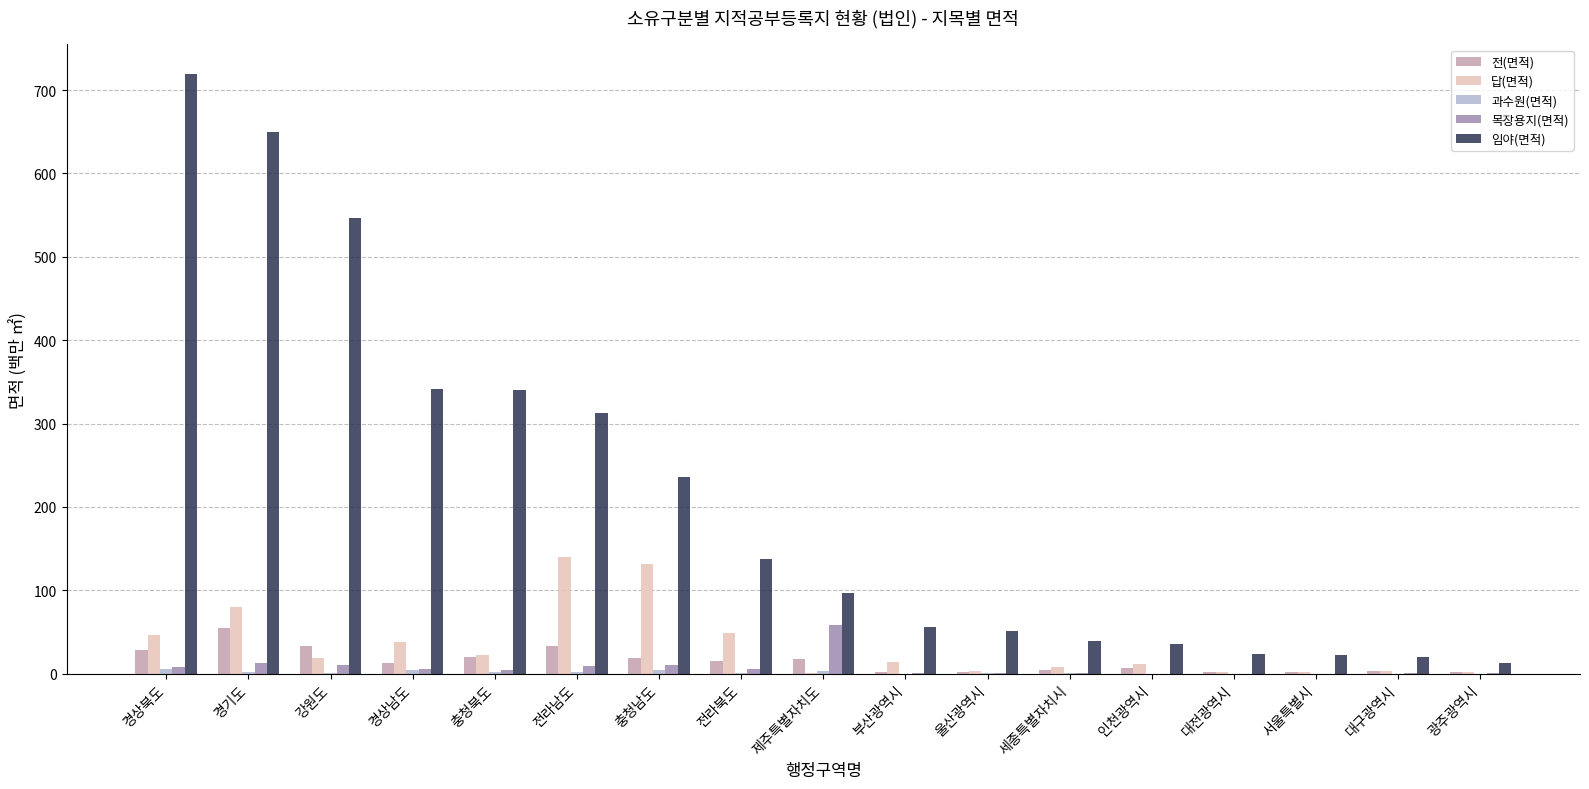

What is the greatest value displayed?

718.7